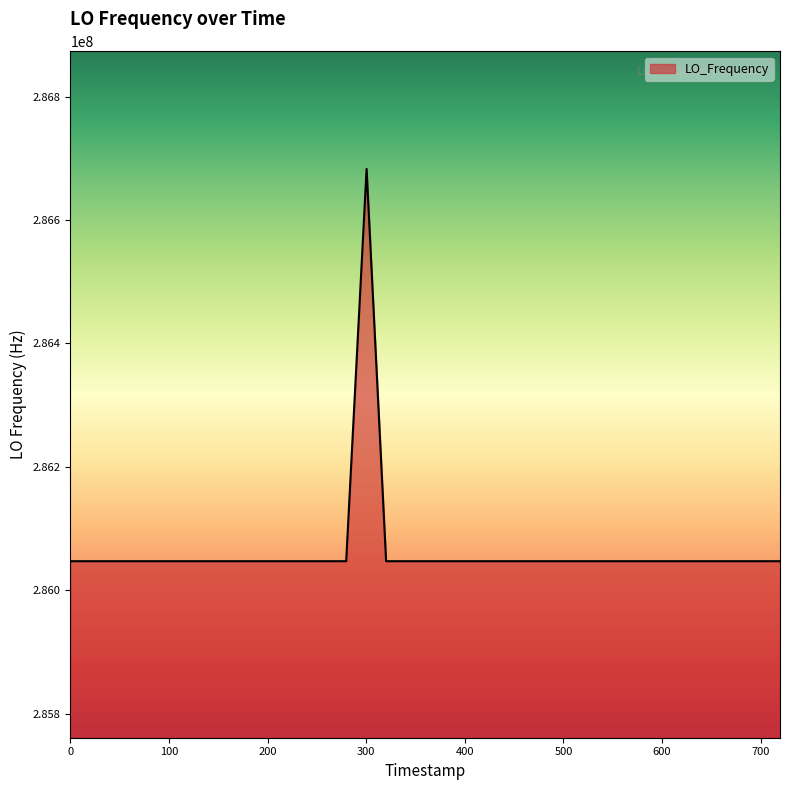

What is the smallest value displayed?

286046998.1